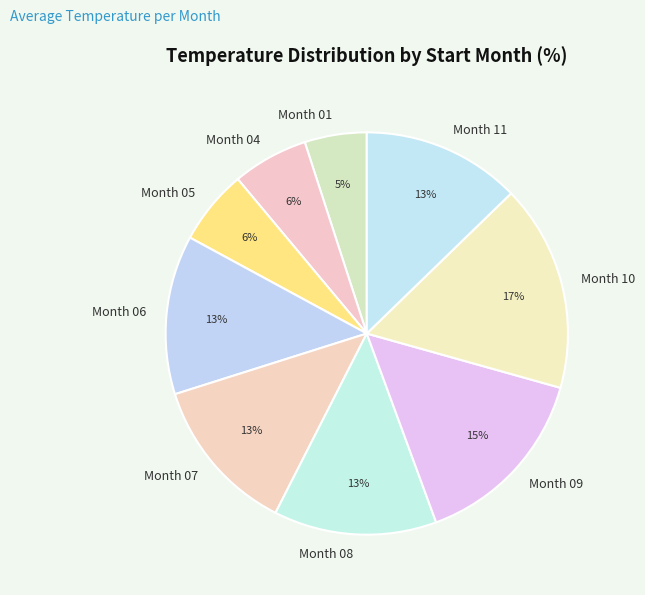

Between Month 09 and Month 06, which is larger?

Month 09